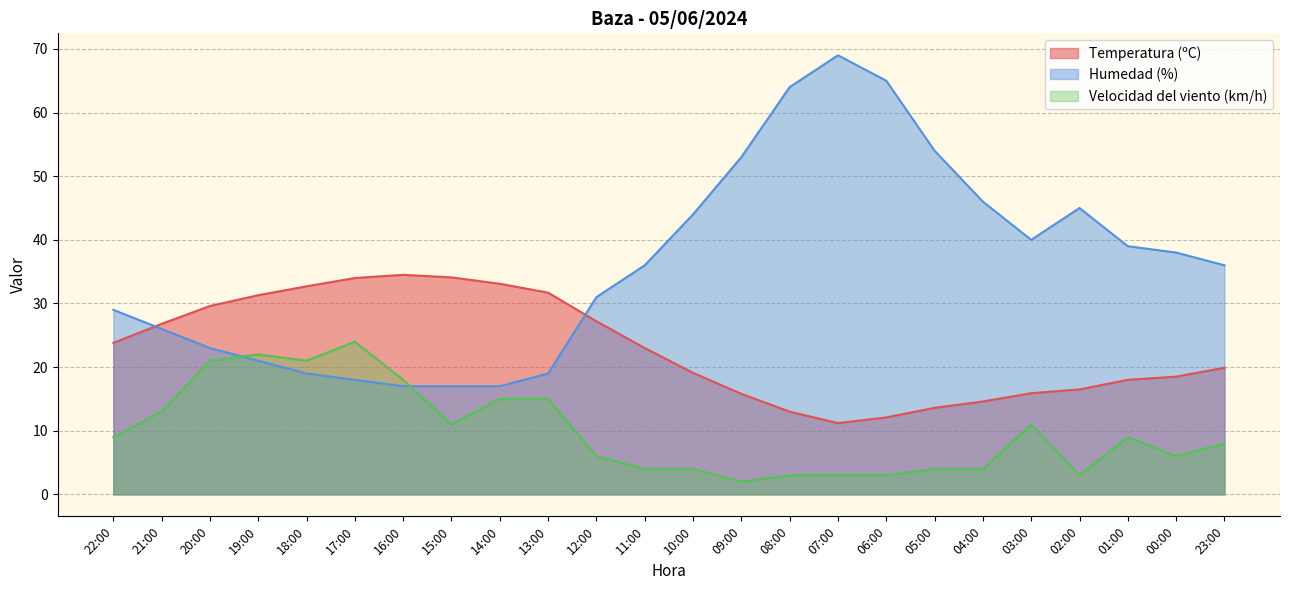

Between 05:00 and 01:00, which series saw the biggest shift?

Humedad (%)